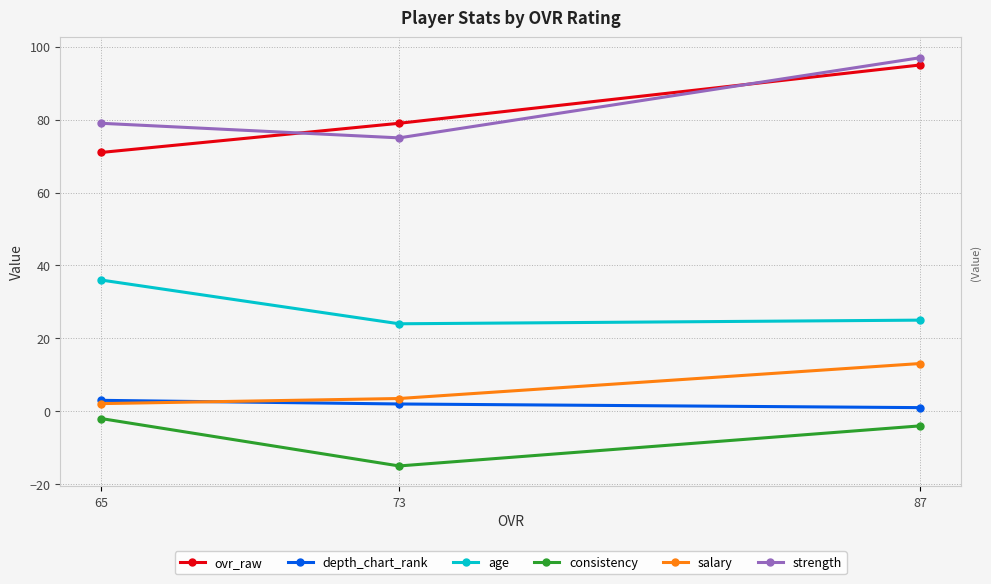

What is the highest value of the age series?

36.0